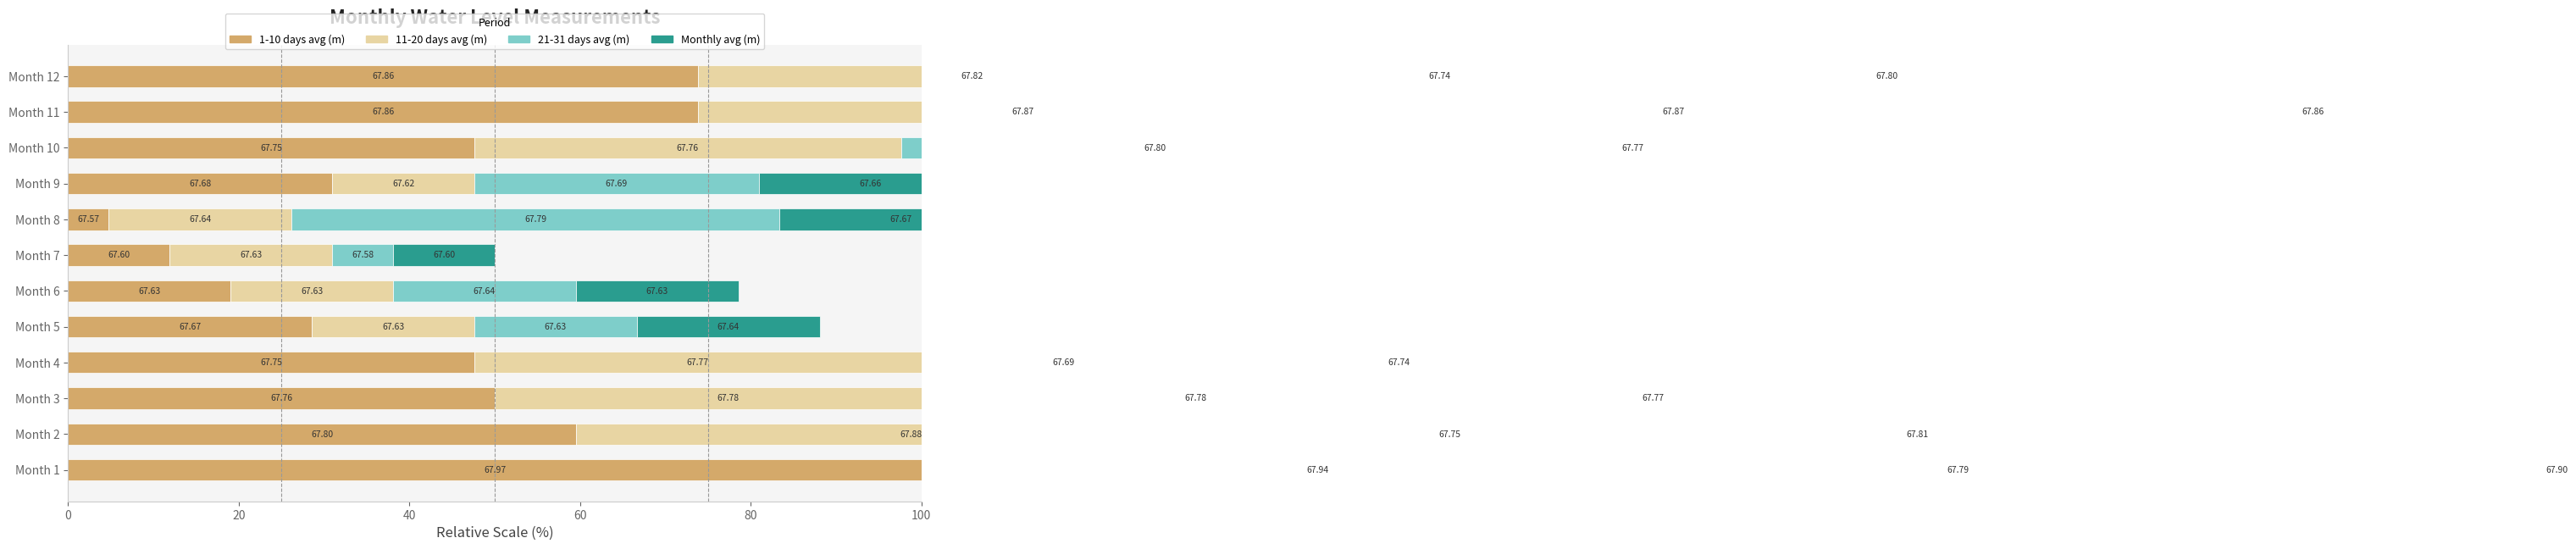

List the series in order of their overall mean, highest first.

11-20 days avg (m), 1-10 days avg (m), Monthly avg (m), 21-31 days avg (m)